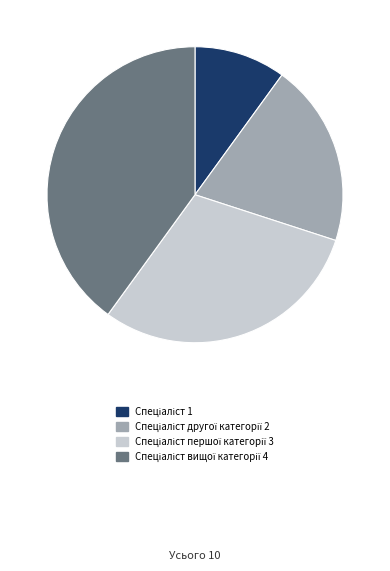

Is there any slice that represents more than half of the pie?

No